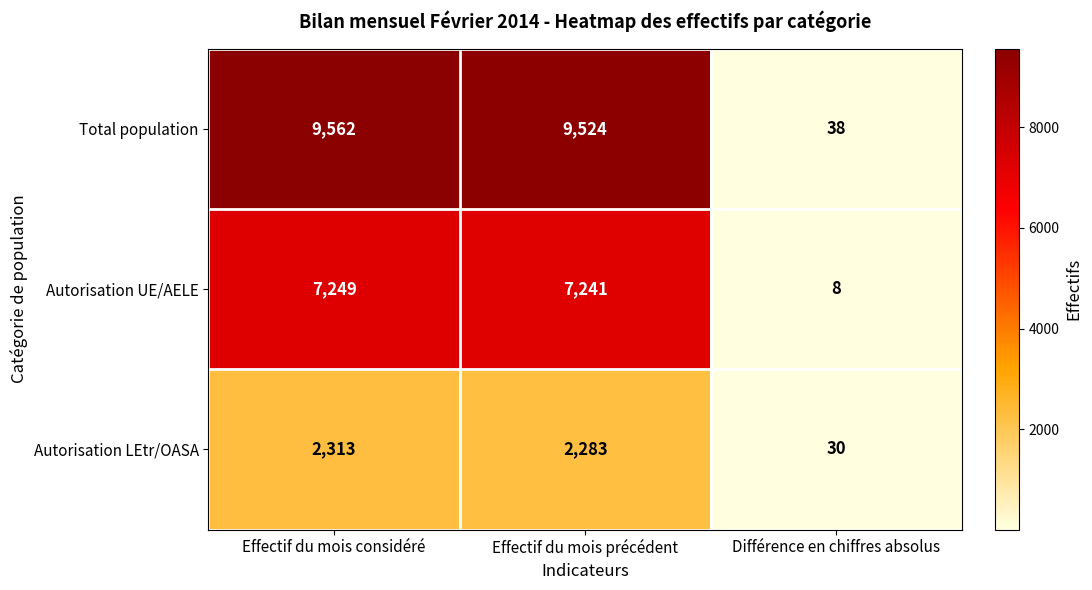

At which category is the sum across all series the highest?

Effectif du mois considéré